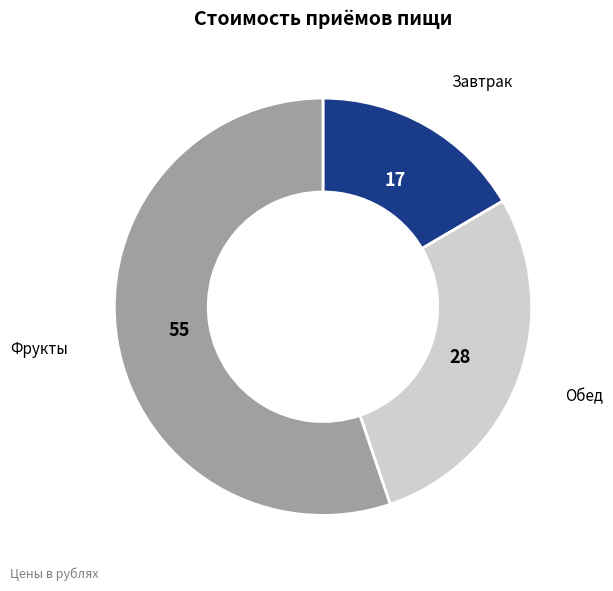

Does any single category account for the majority?

Yes